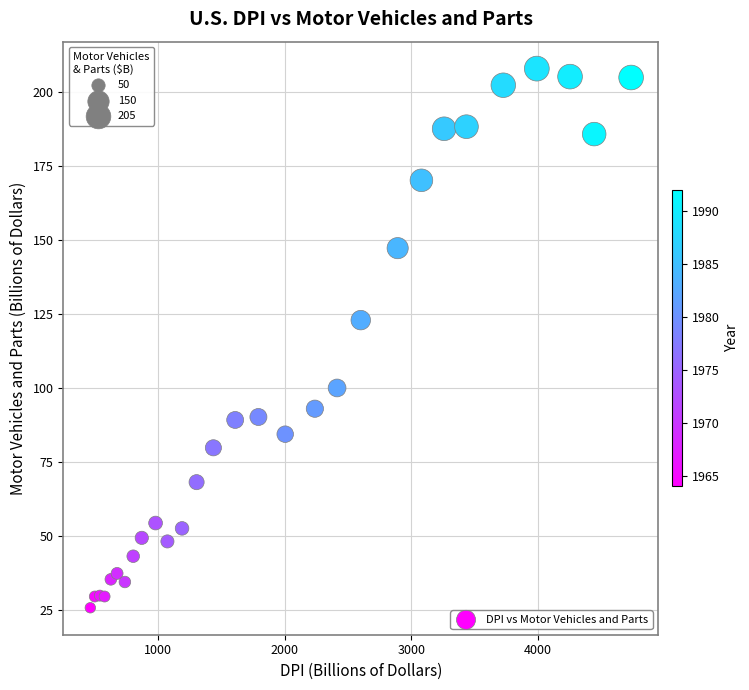

What Y value in the scatter plot is closest to 116?

122.9